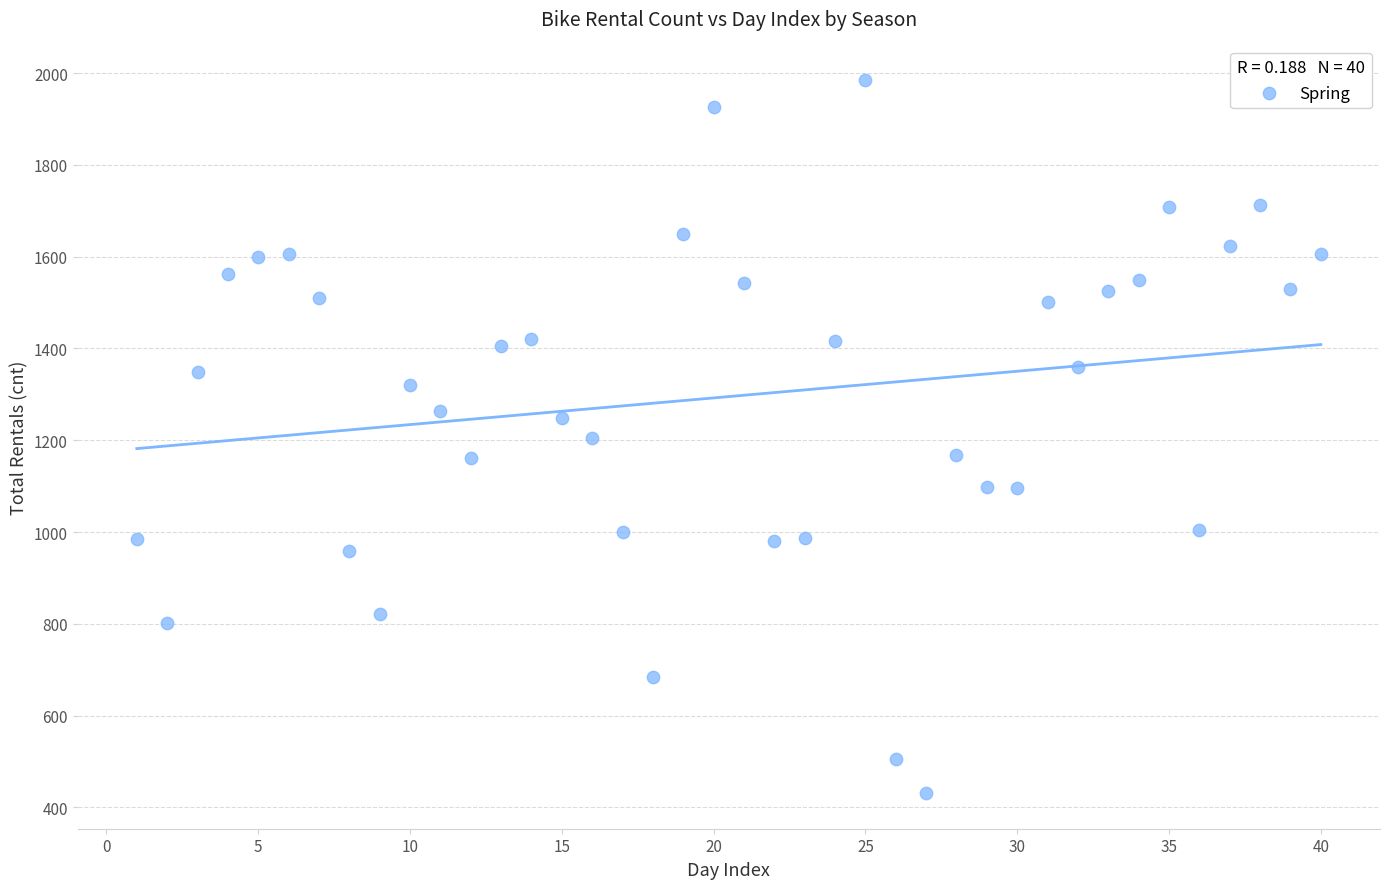

What is the range of Y values (max minus min)?

1554